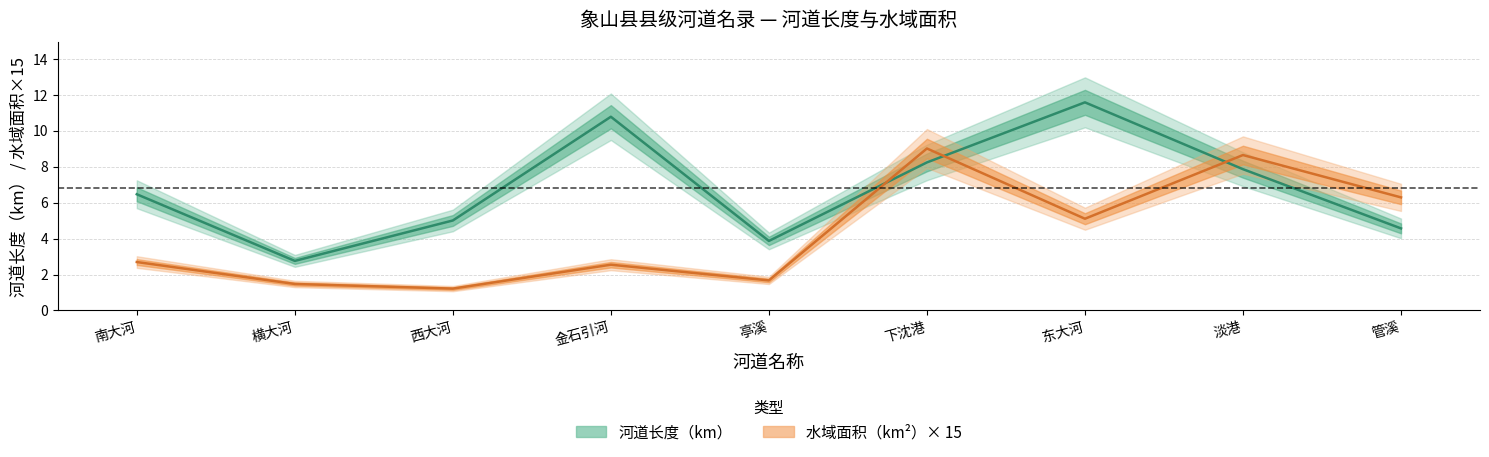

What is the sum of the 河道长度（km） values at 下沈港 and 西大河?

13.2